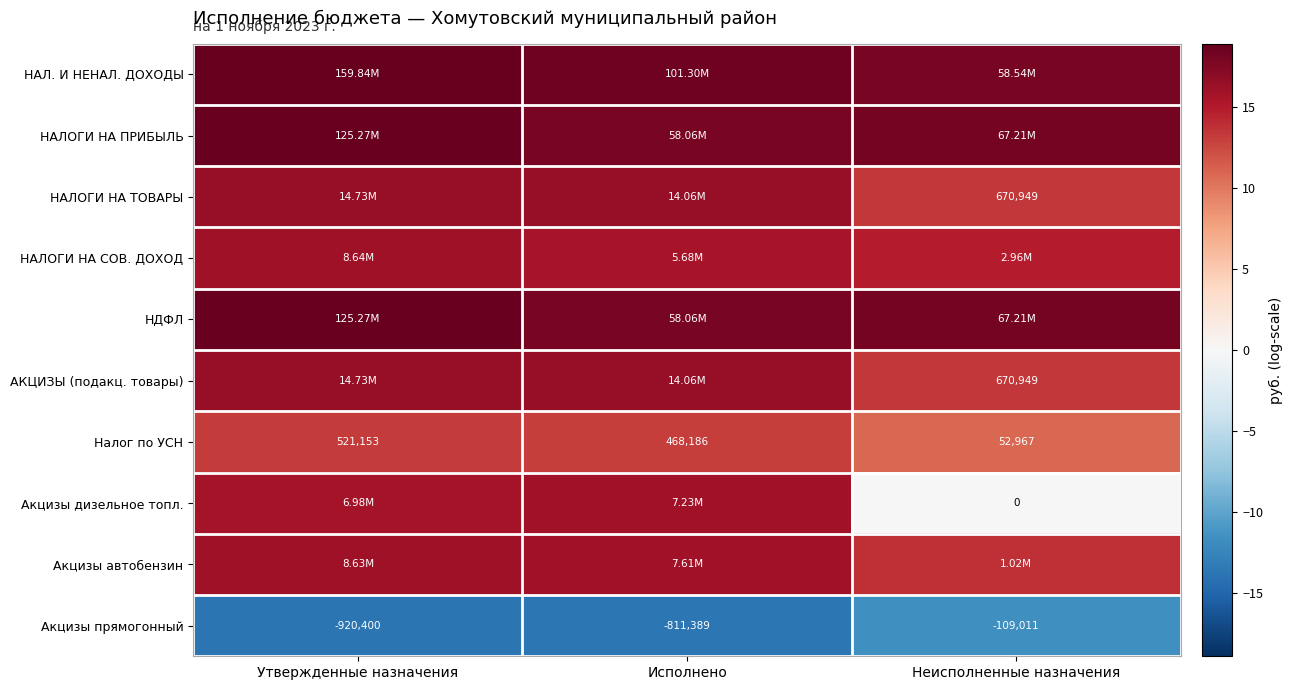

Which category has the highest value in the Налог по УСН series?

Утвержденные назначения